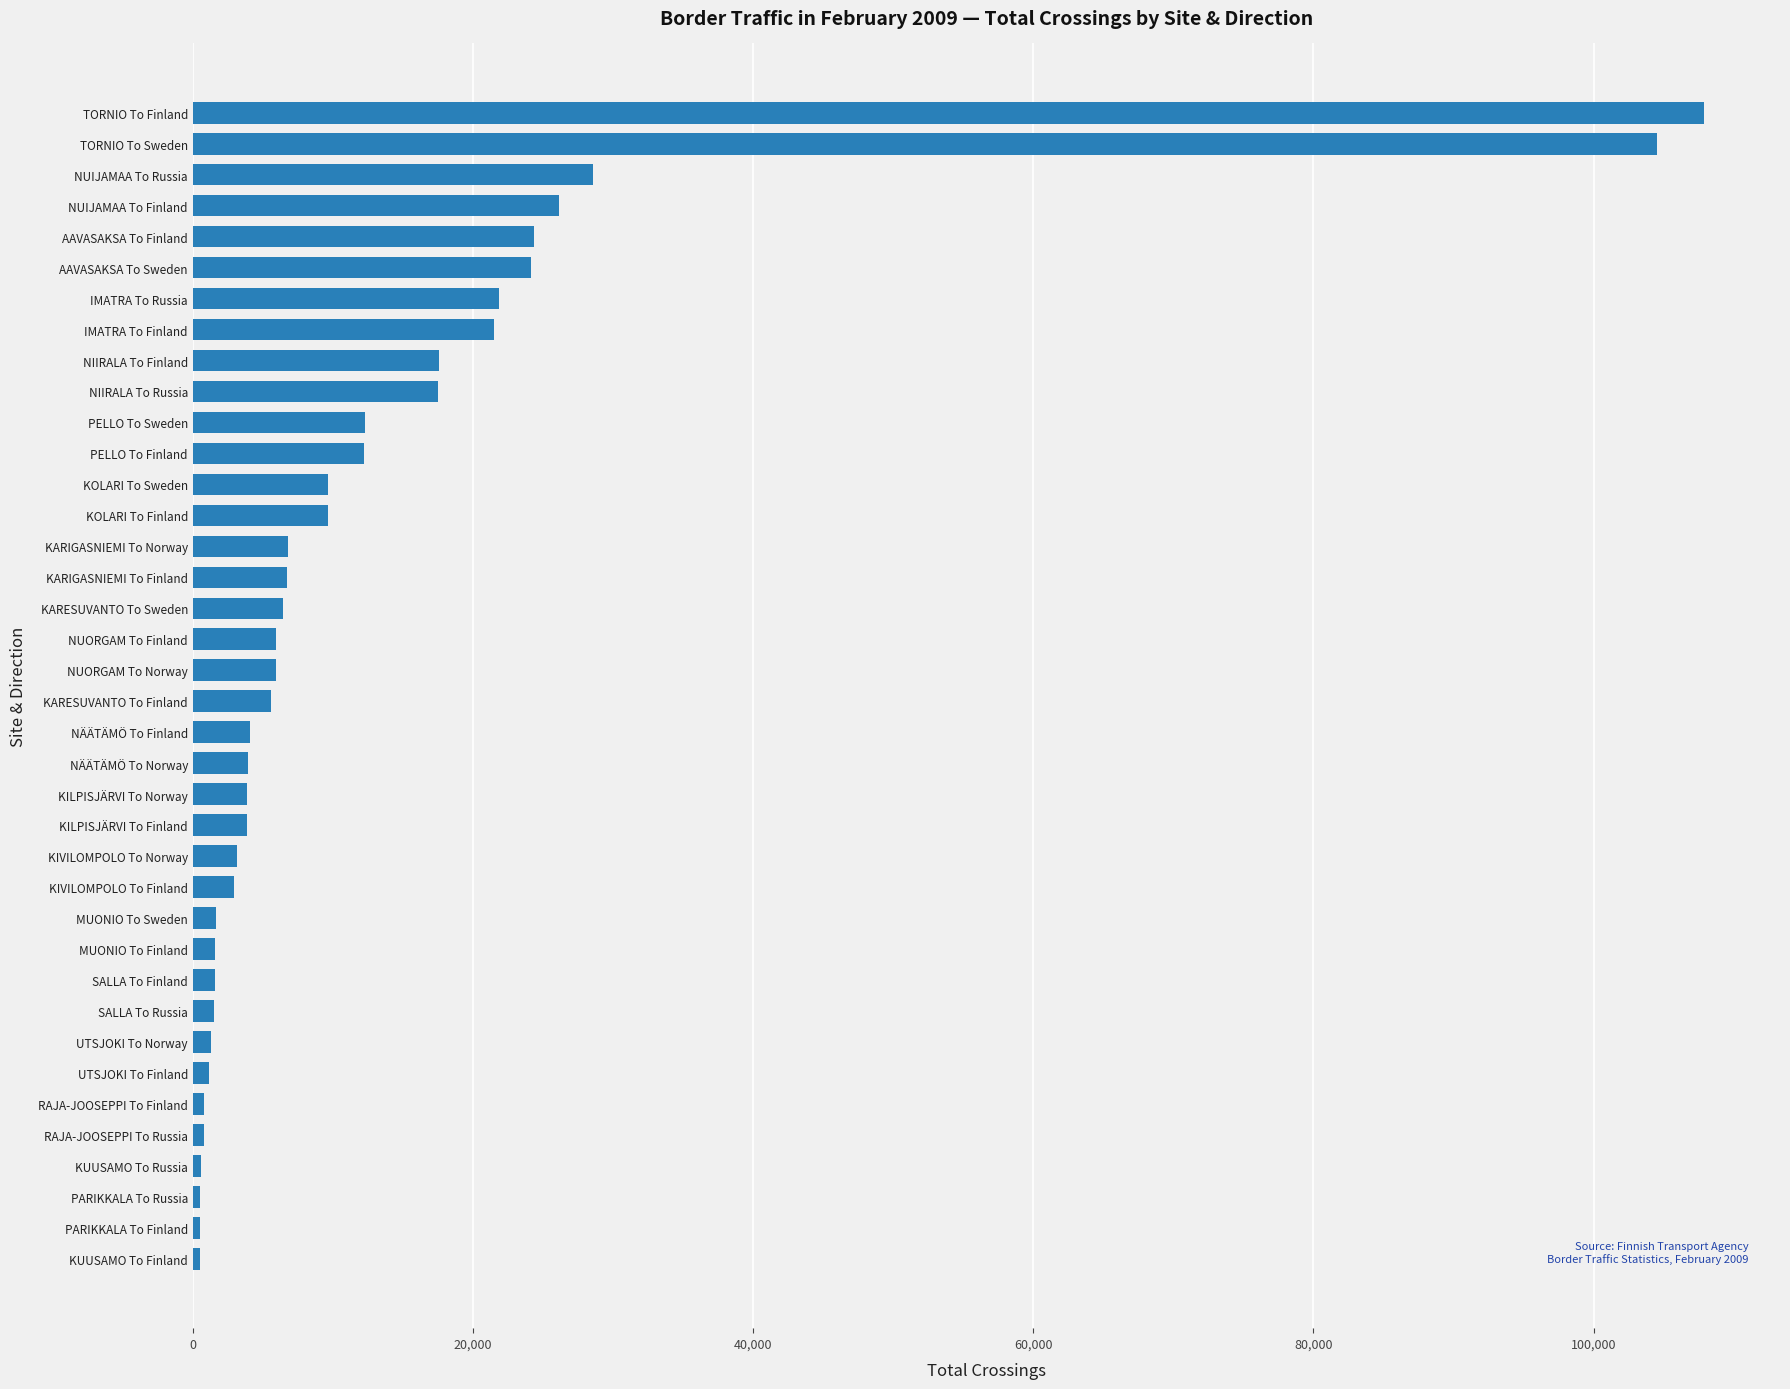

What is the sum of all values?

509568